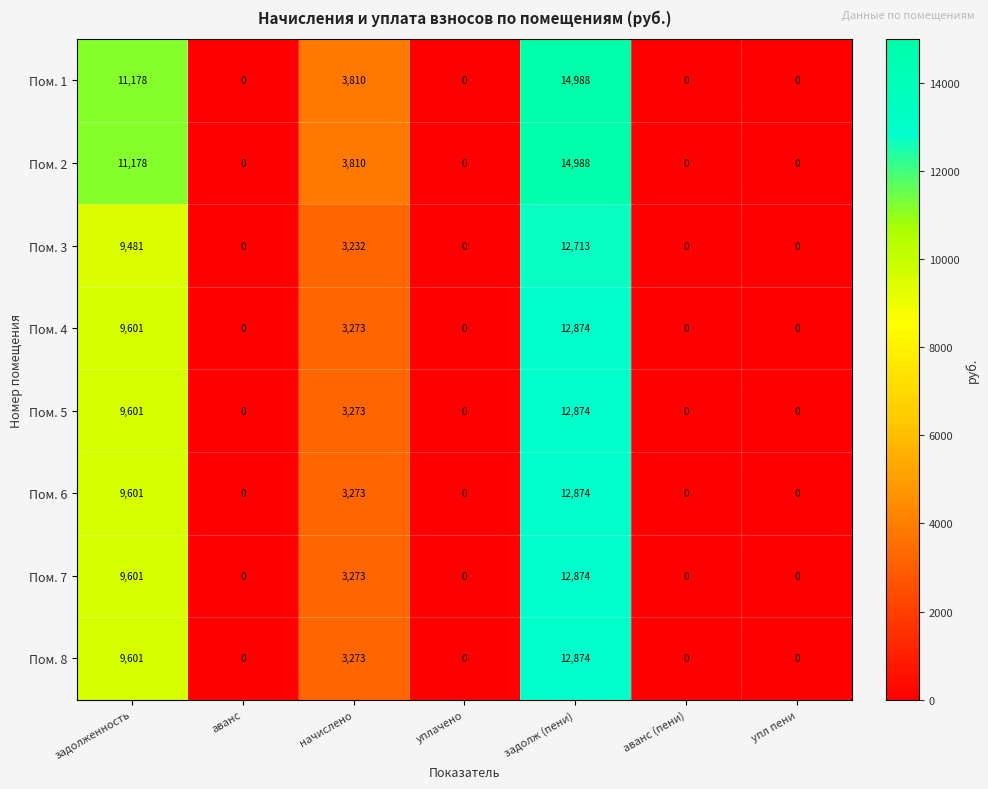

At how many categories does at least one series exceed 7711?

2